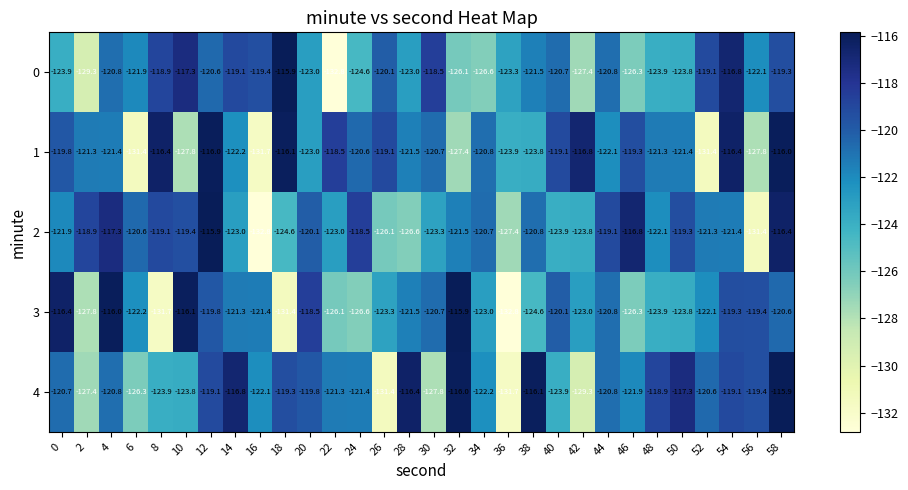

How many values in the 1 series are below -121?

16